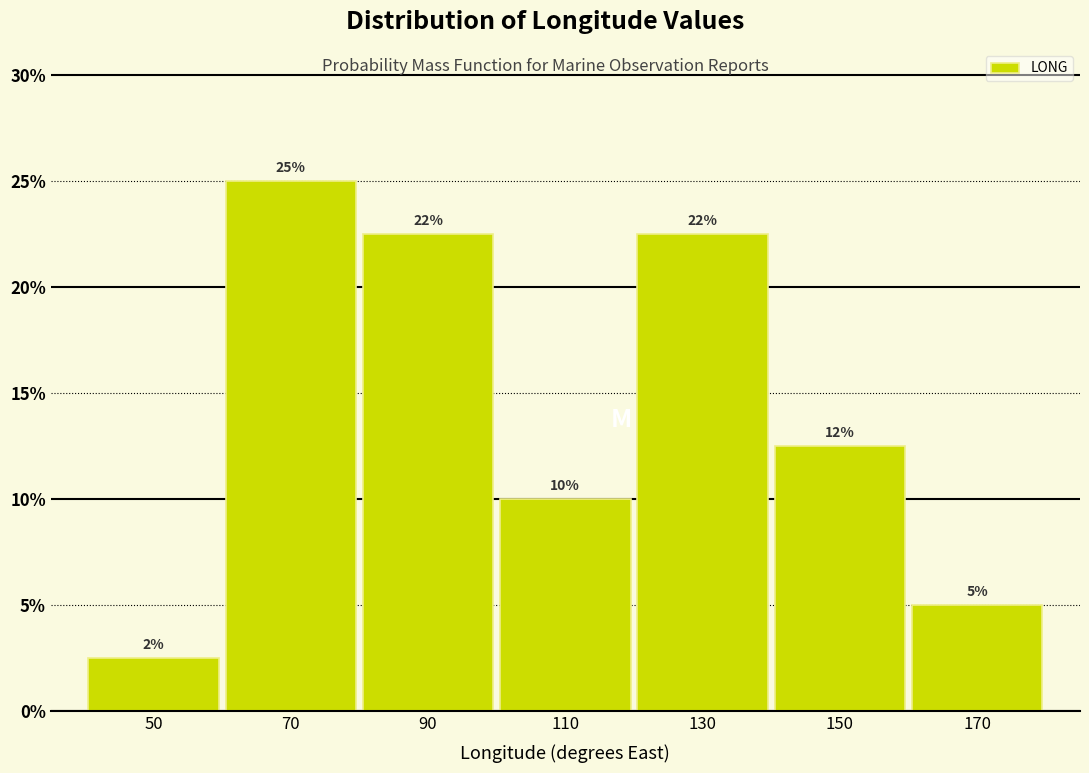

Does the chart contain any negative values?

No